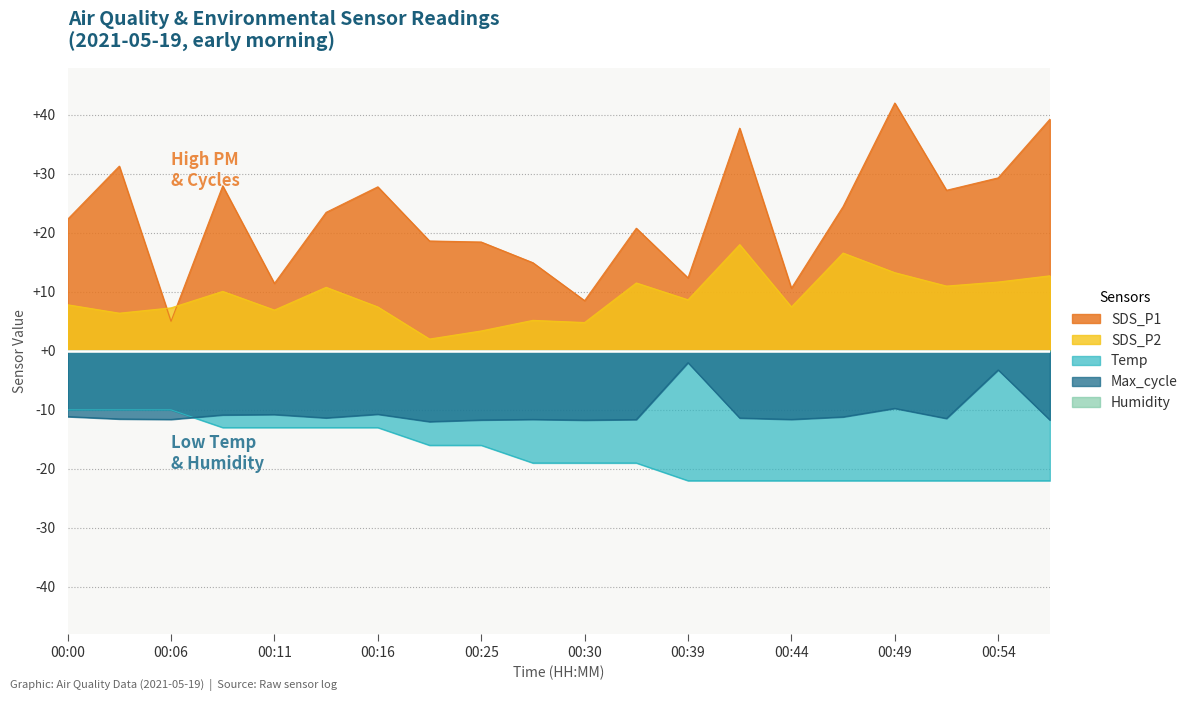

Rank the series by their average value, from highest to lowest.

SDS_P1, SDS_P2, Max_cycle, Temp